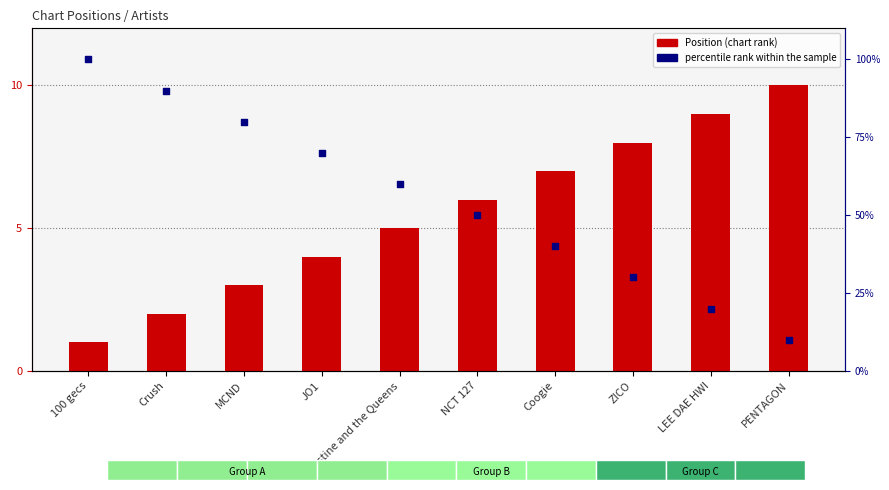

At which category is the sum across all series the highest?

100 gecs